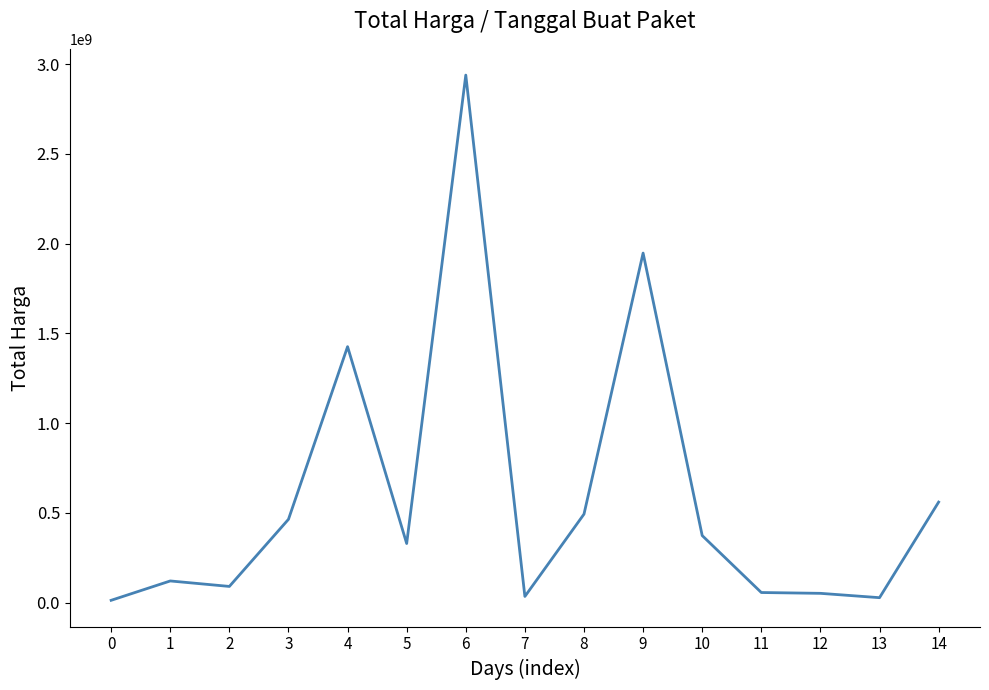

What is the change in value from 4 to 9?

+521459200